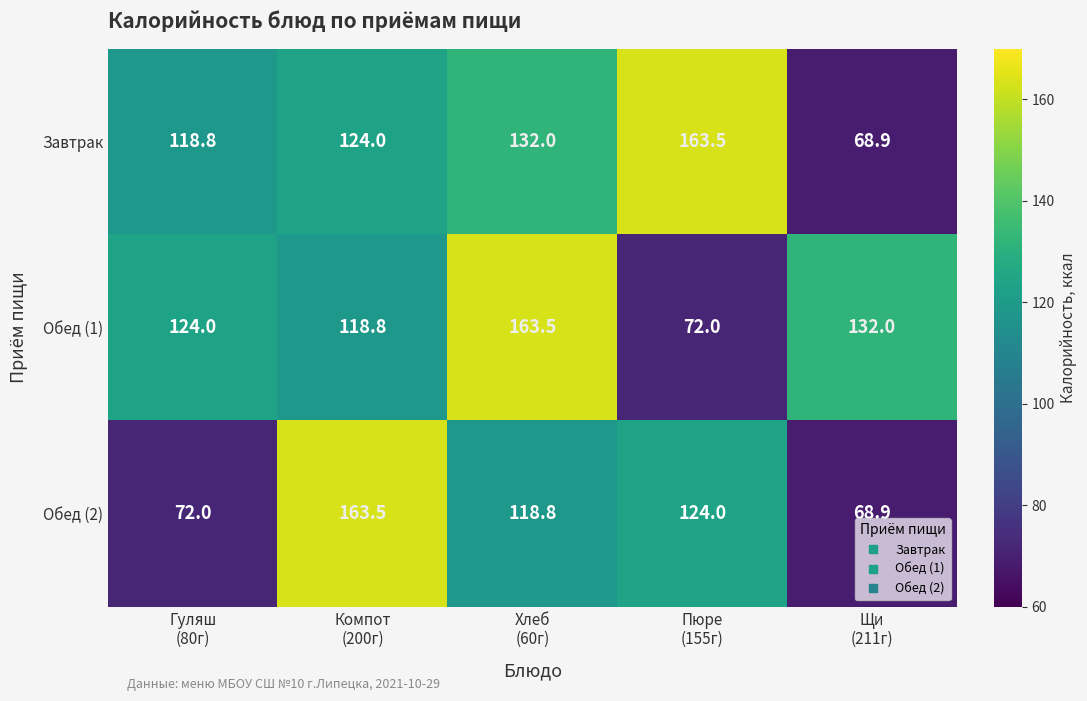

How many data points does each series have?

5